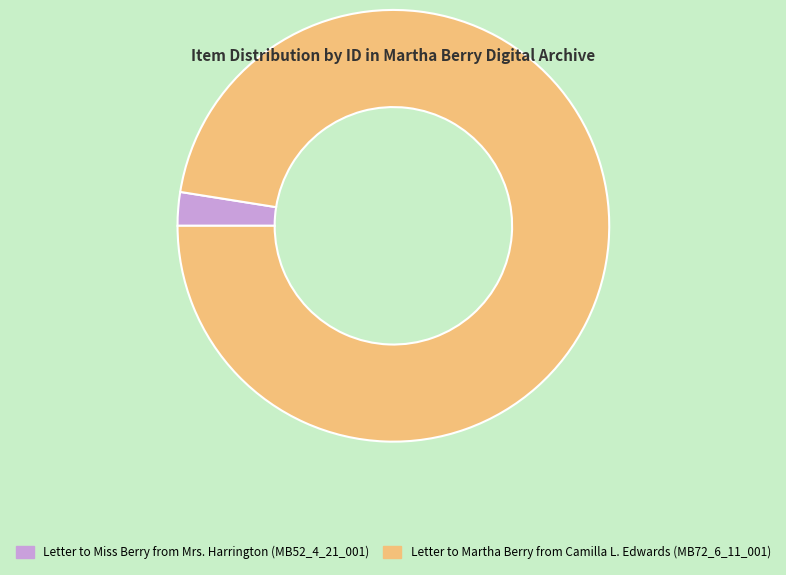

True or false: Letter to Miss Berry from Mrs. Harrington (MB52_4_21_001) accounts for 3% of the total.

True